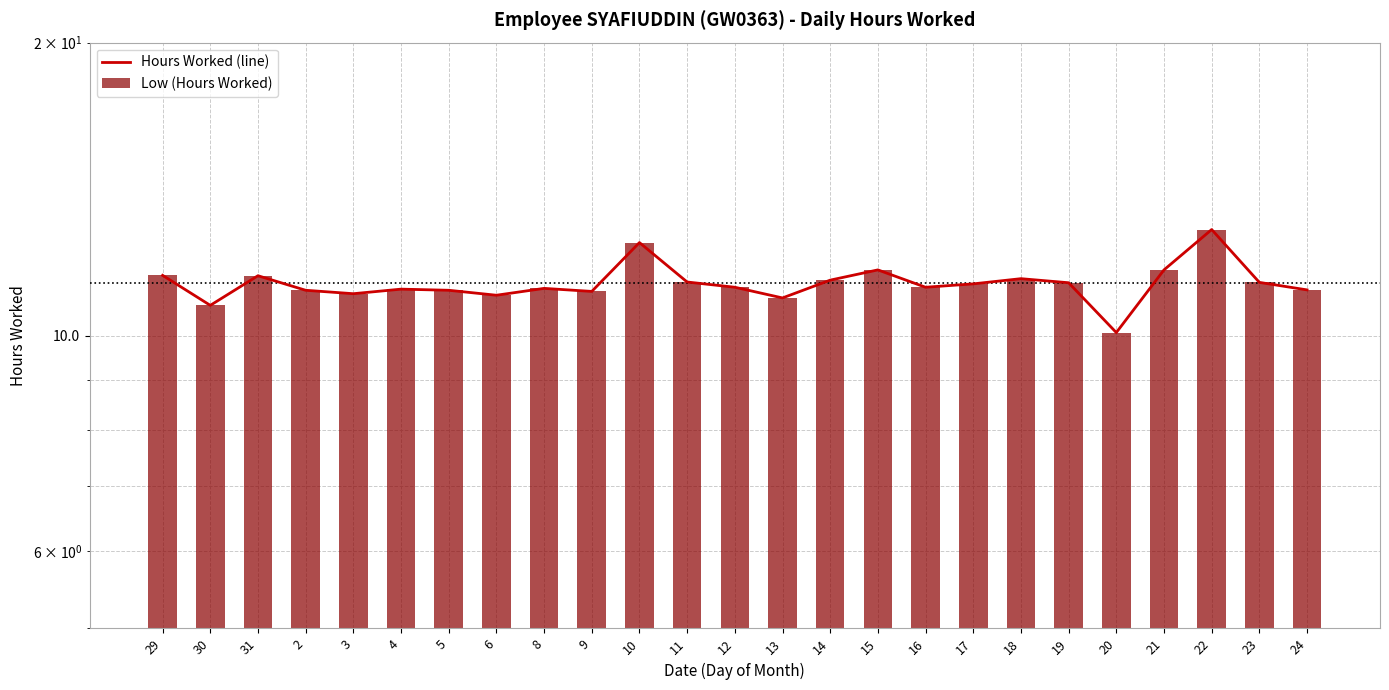

Is it true that Hours Worked (line) equals 11.5 at 31?

True